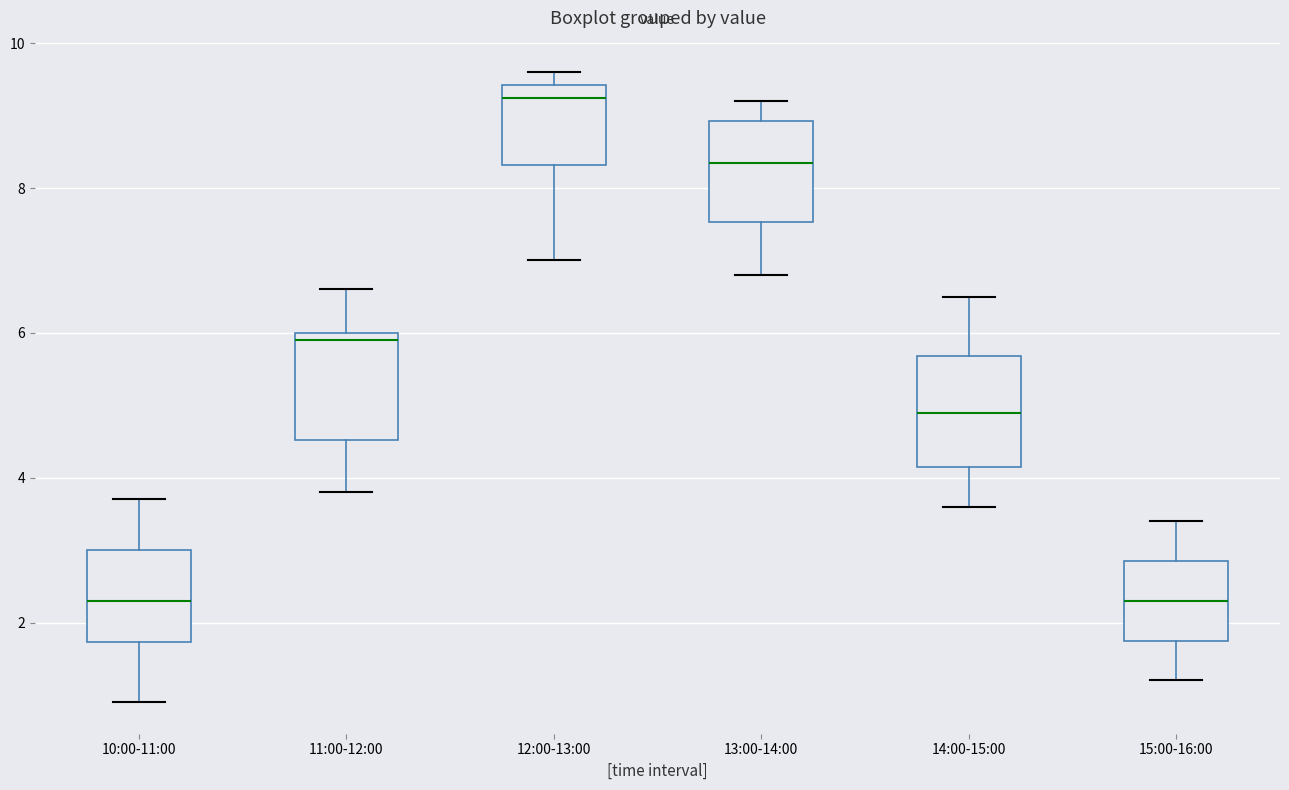

Which box has the highest median line?

12:00-13:00